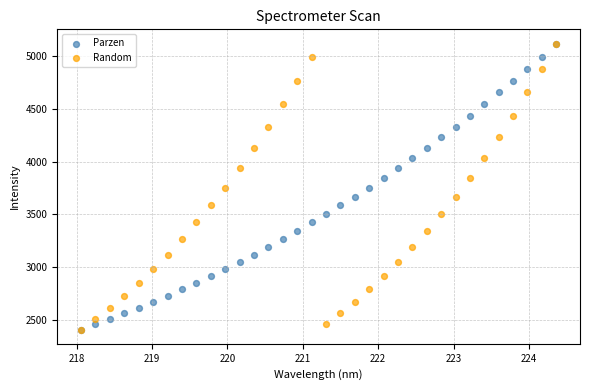

What are all the series names shown in the legend?

Parzen, Random